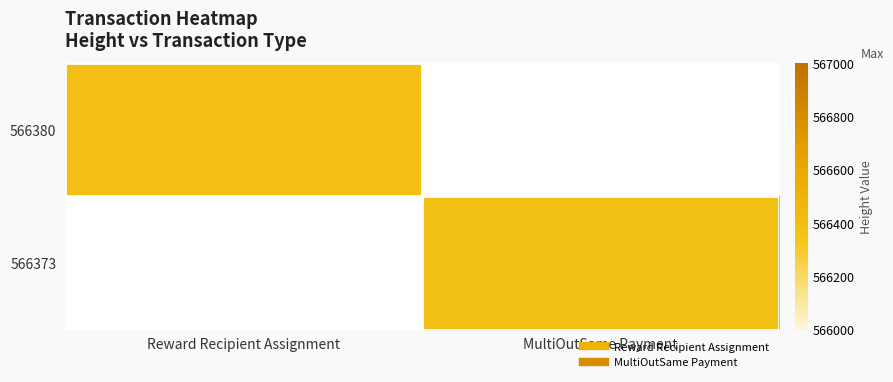

At which label is 566380 closest to 566380?

Reward Recipient Assignment